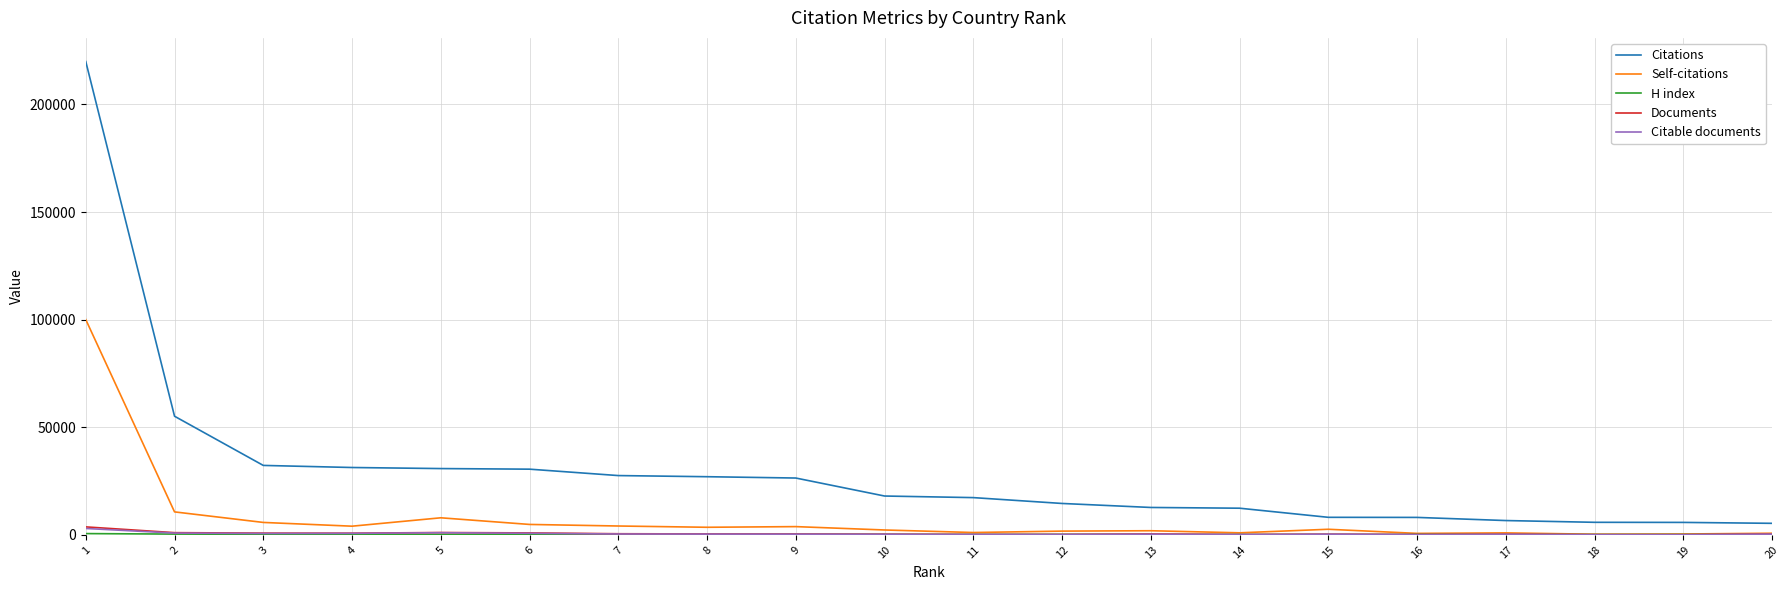

Which series has the largest range (max minus min)?

Citations